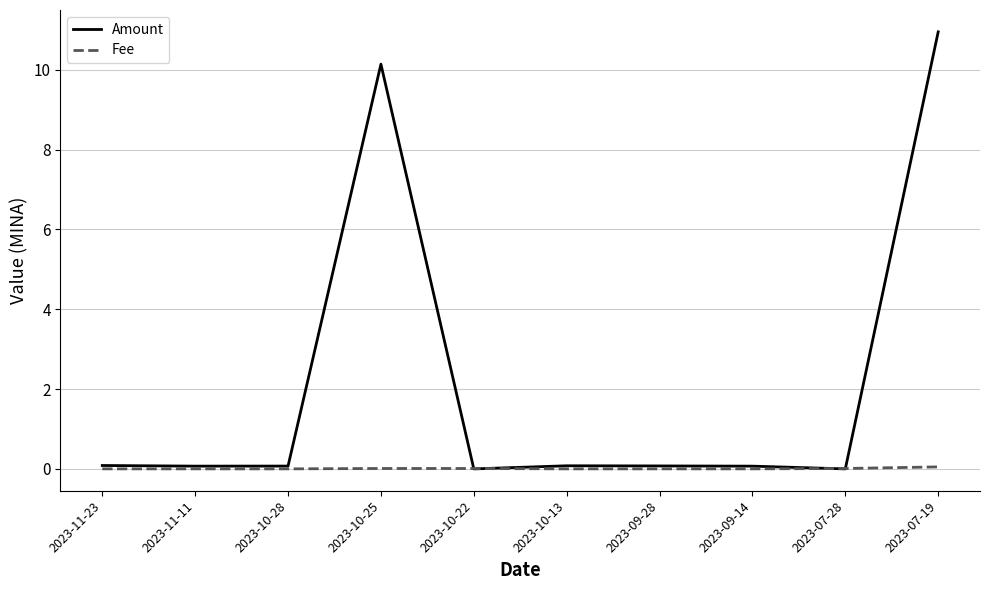

Is it true that Fee equals 0.0 at 2023-10-28?

True